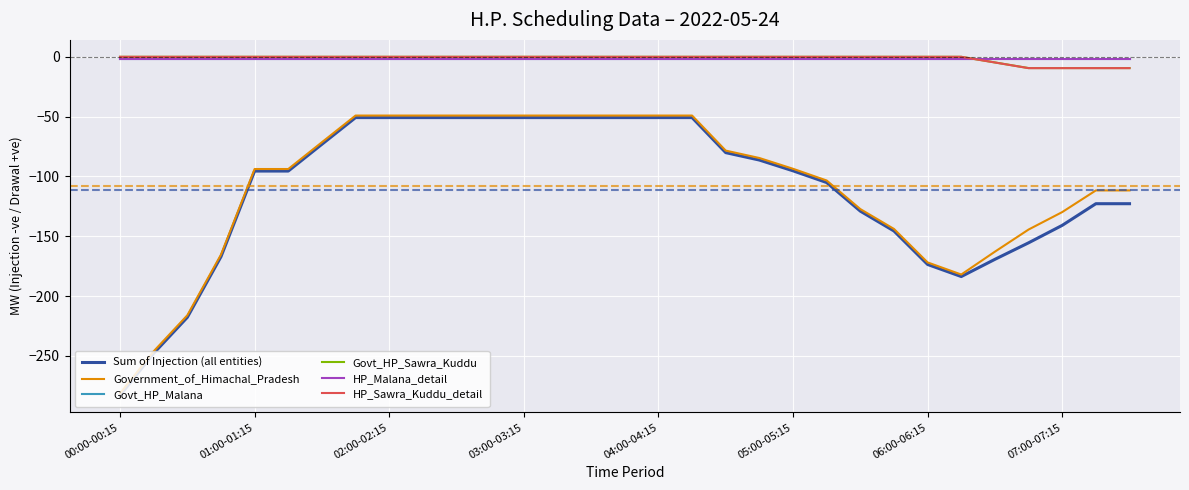

What is the smallest value displayed?

-283.1